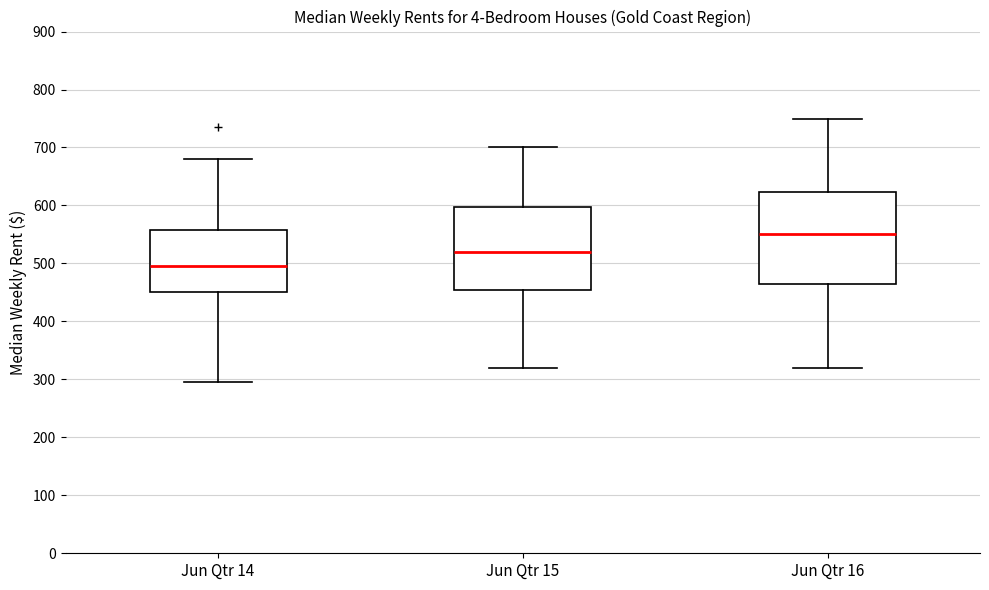

Which box's median line is the highest?

Jun Qtr 16